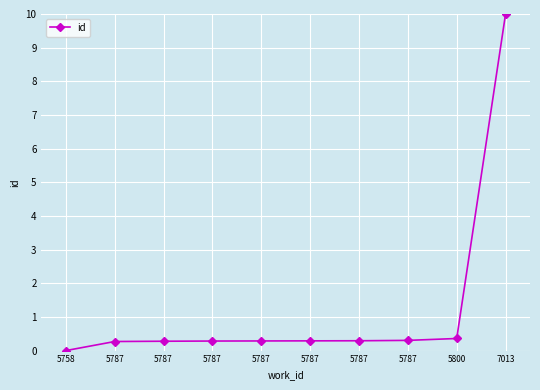

Reading left to right, list all the values displayed in this chart.

0.0	0.3	0.3	0.3	0.3	0.3	0.3	0.3	0.4	10.0